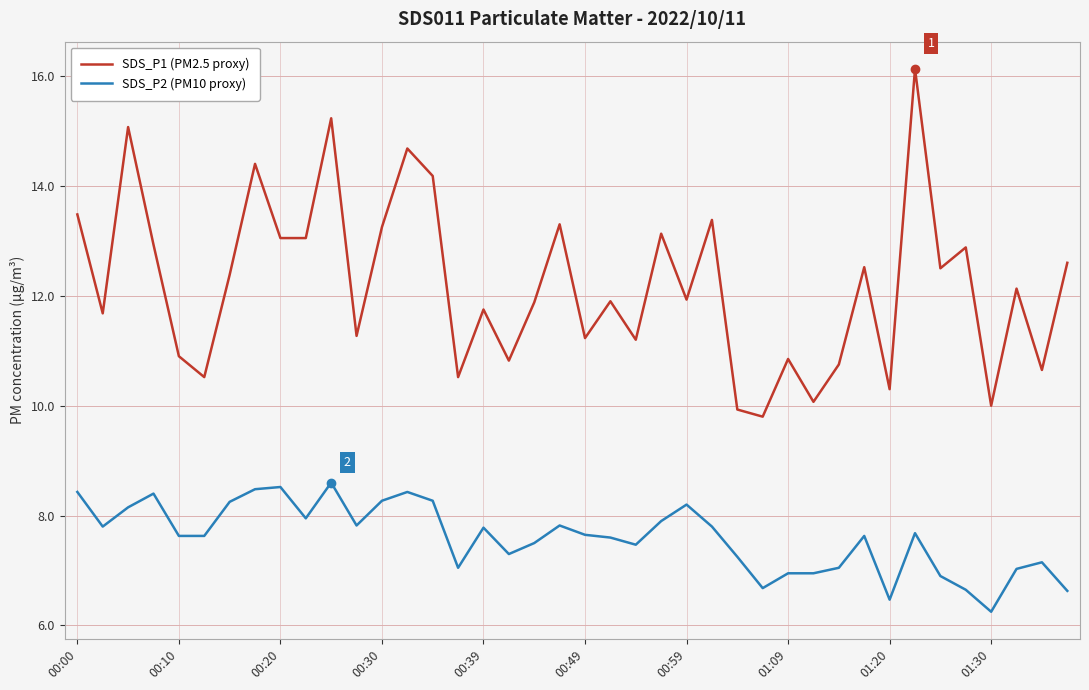

List the series in order of their overall mean, highest first.

SDS_P1 (PM2.5 proxy), SDS_P2 (PM10 proxy)